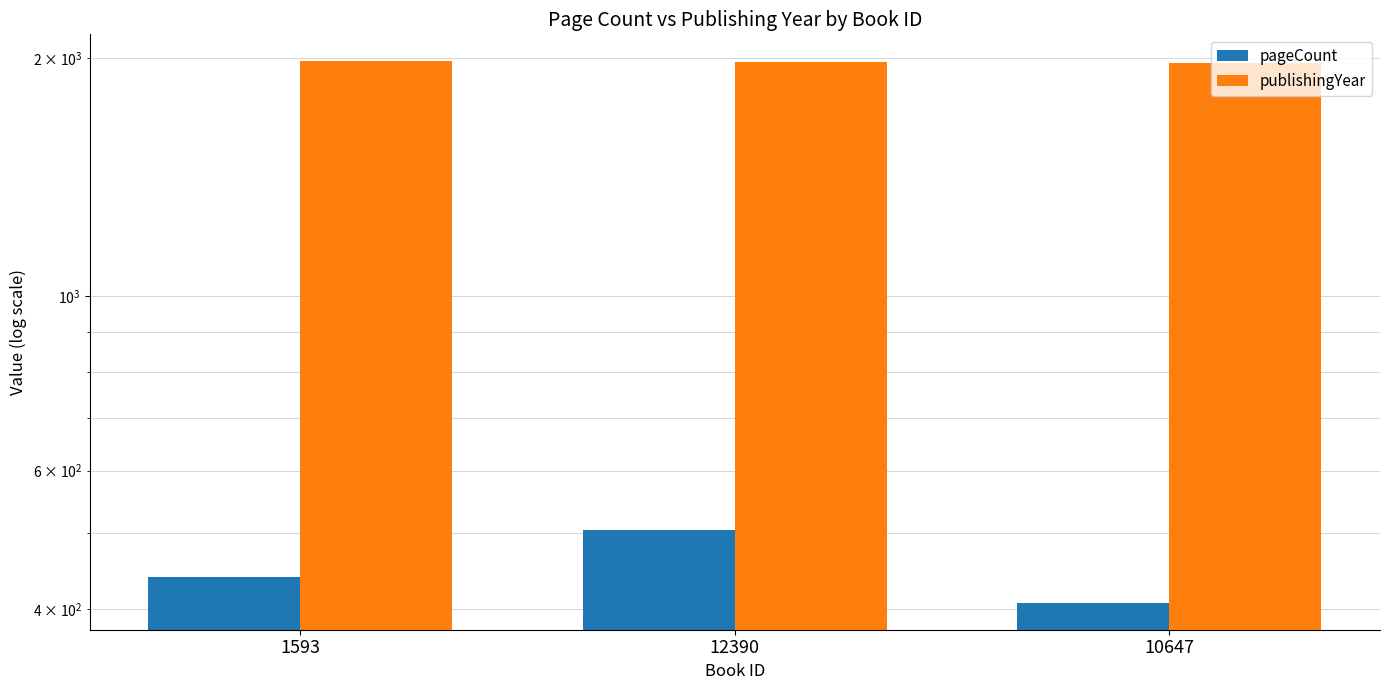

Reading left to right, list all the values displayed in this chart.

pageCount: 1593=440	12390=504	10647=408
publishingYear: 1593=1983	12390=1982	10647=1974